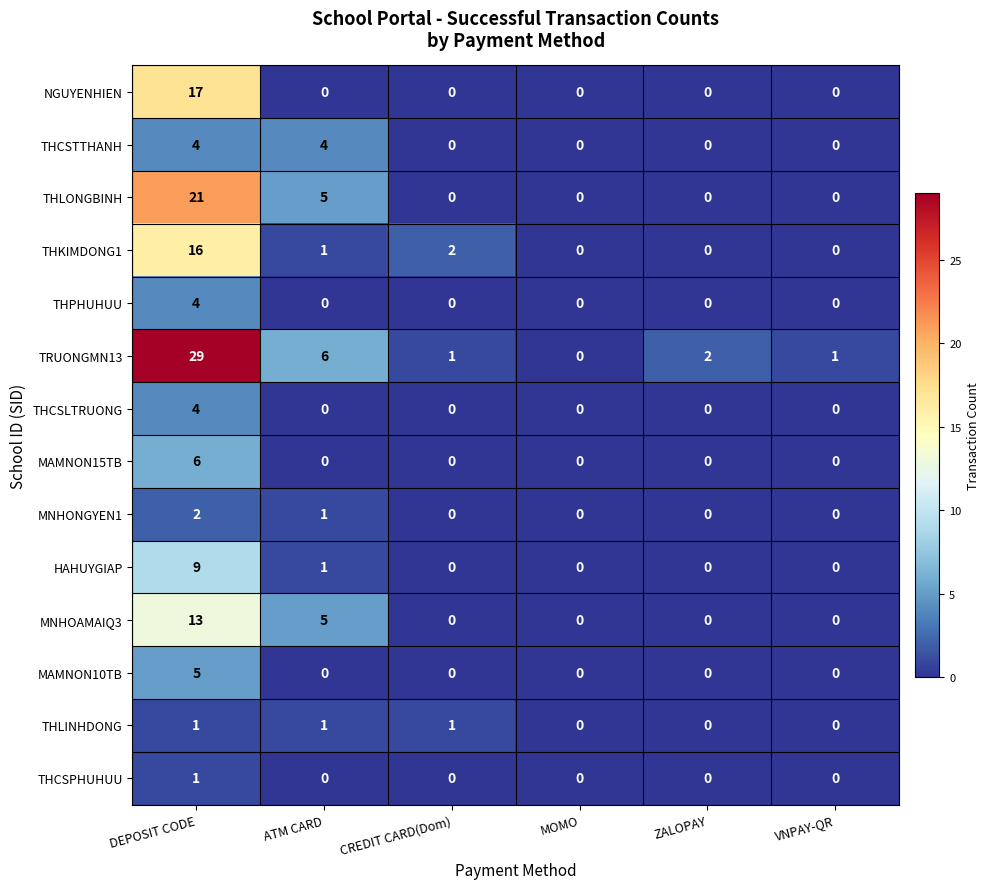

What is the maximum value shown in the chart?

29